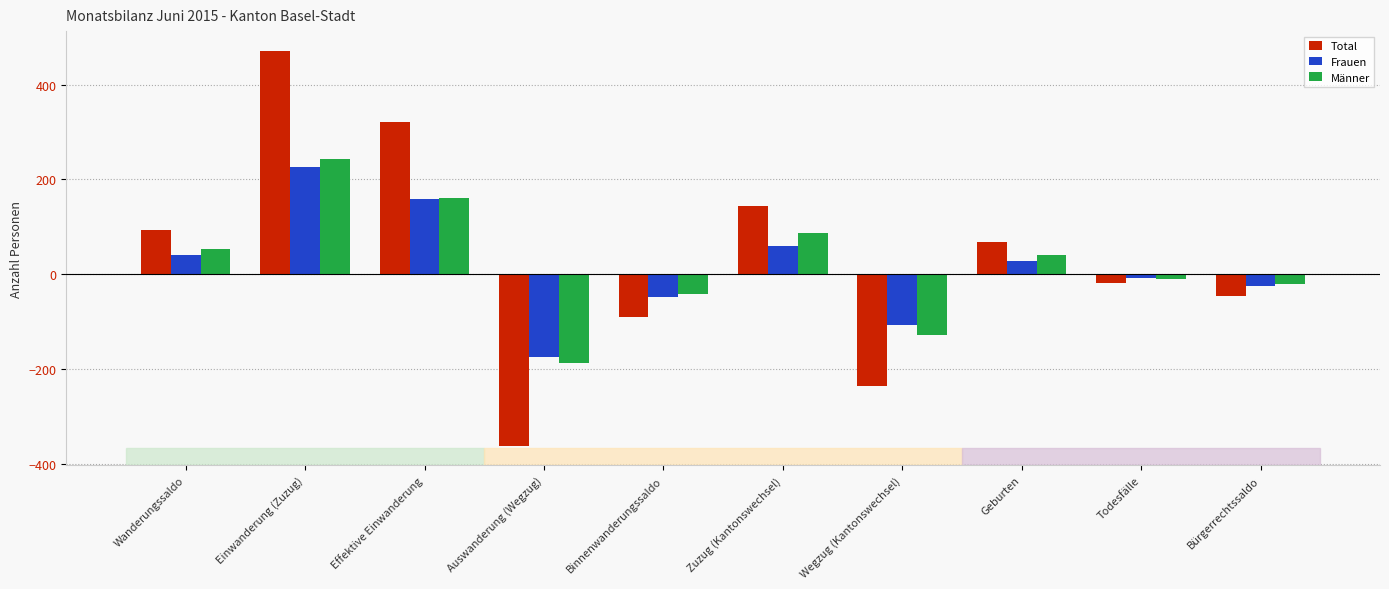

What is the value of the Männer bar at the 6th from the left?

86